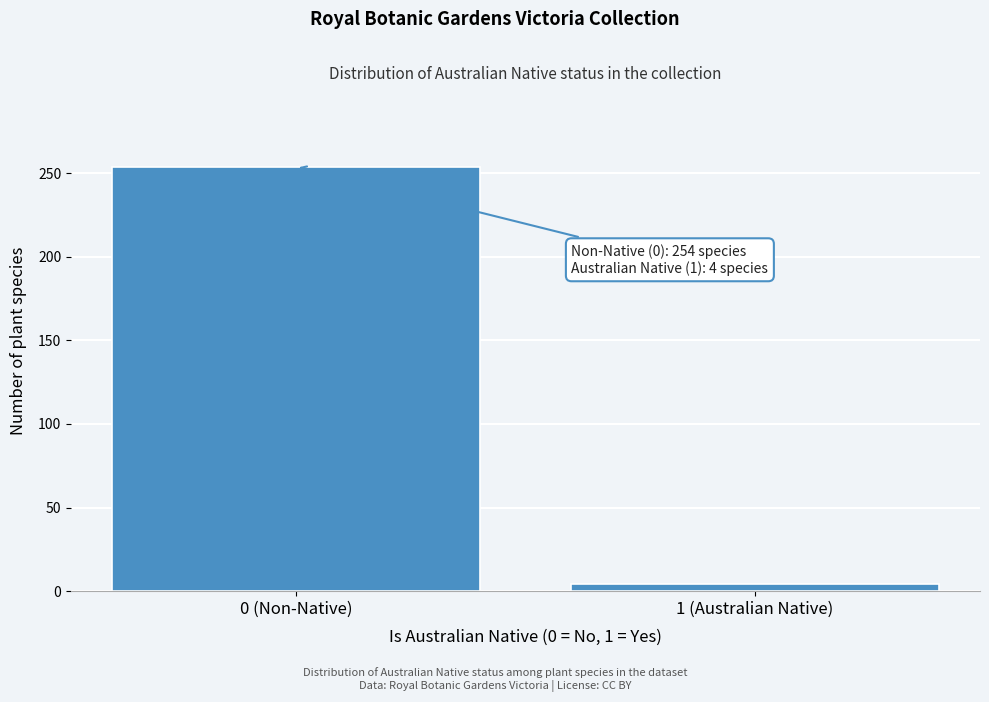

Reading right to left, transcribe all the data shown in this chart.

4	254